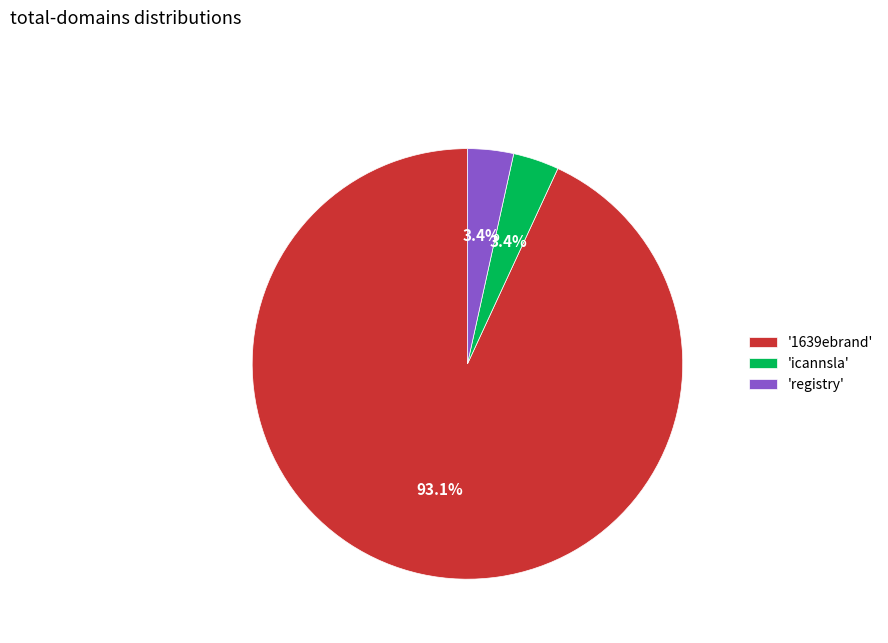

Does any single category account for the majority?

Yes